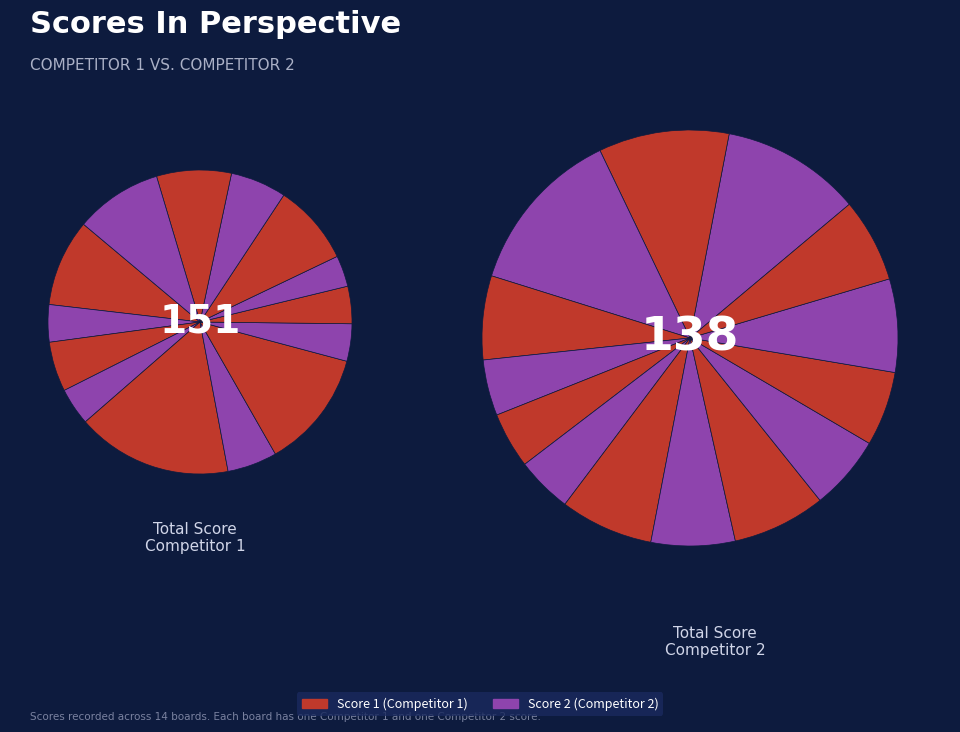

What is the spread (max minus min) of values at Board 12?

1